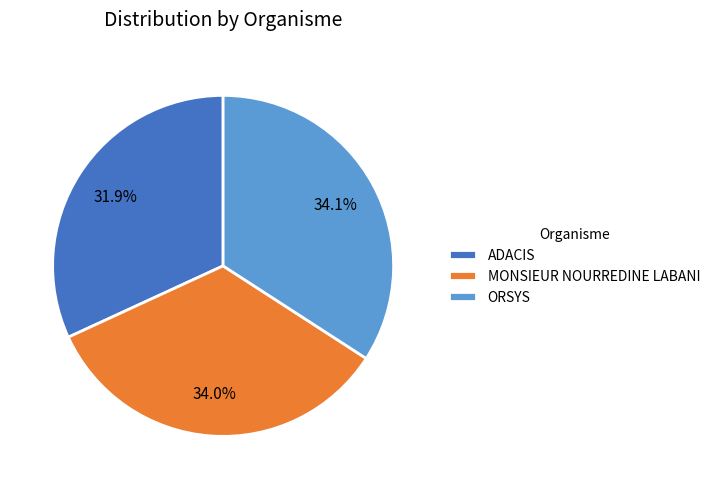

How many slices are in this pie chart?

3